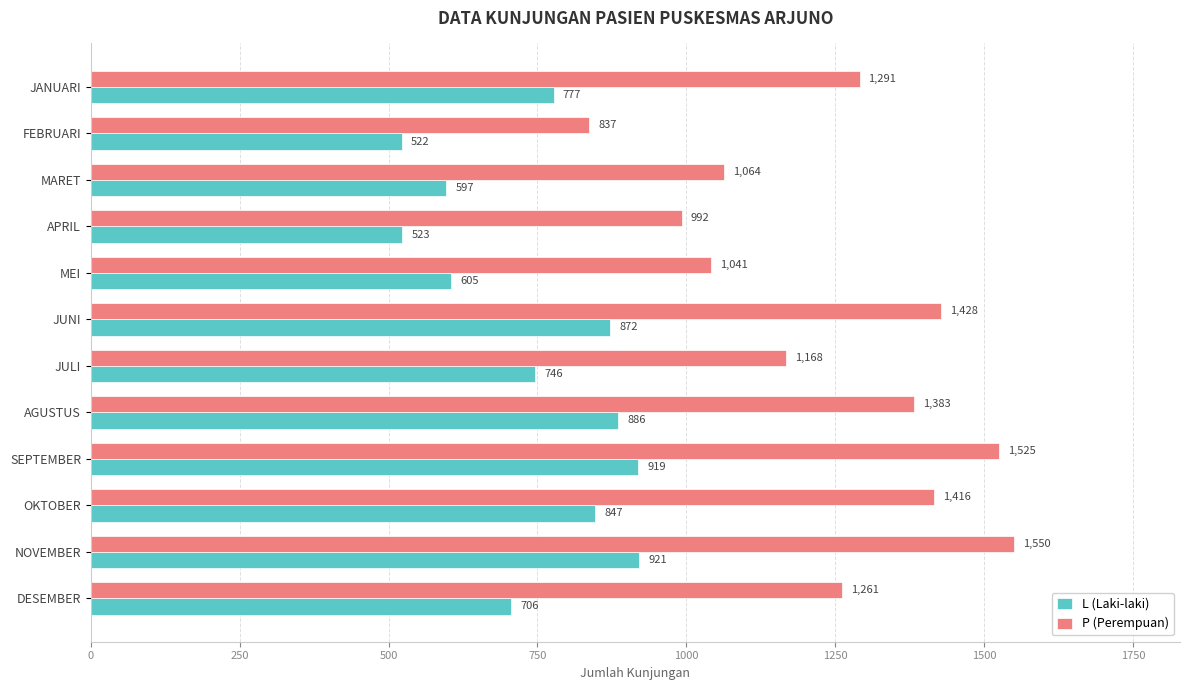

What is the spread (max minus min) of values at JULI?

422